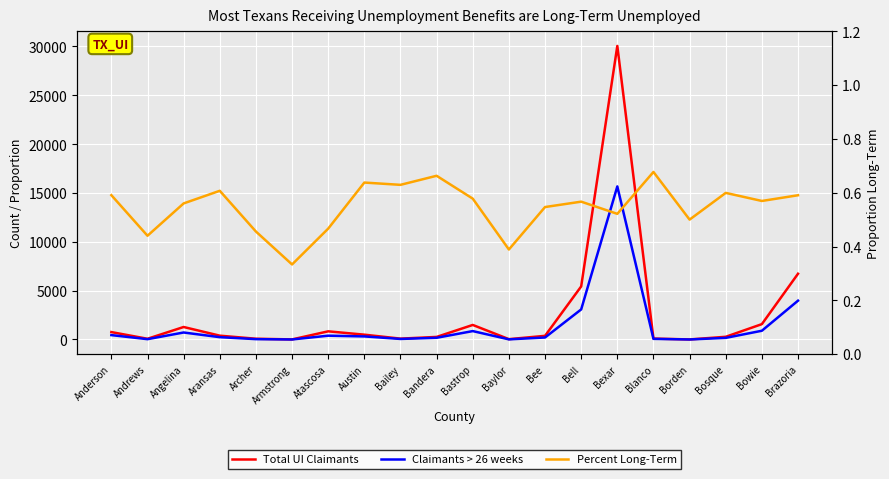

Which series changed the most between Anderson and Armstrong?

Total UI Claimants